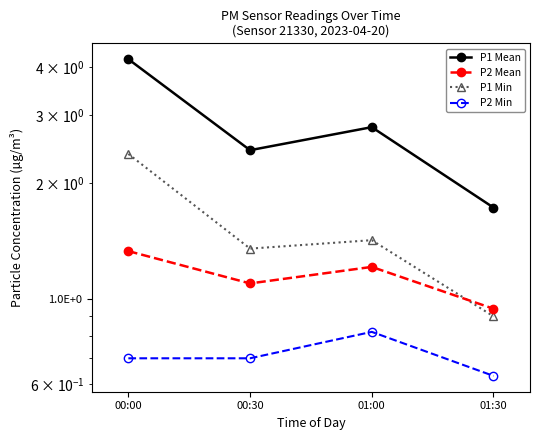

What are all the series names shown in the legend?

P1 Mean, P2 Mean, P1 Min, P2 Min